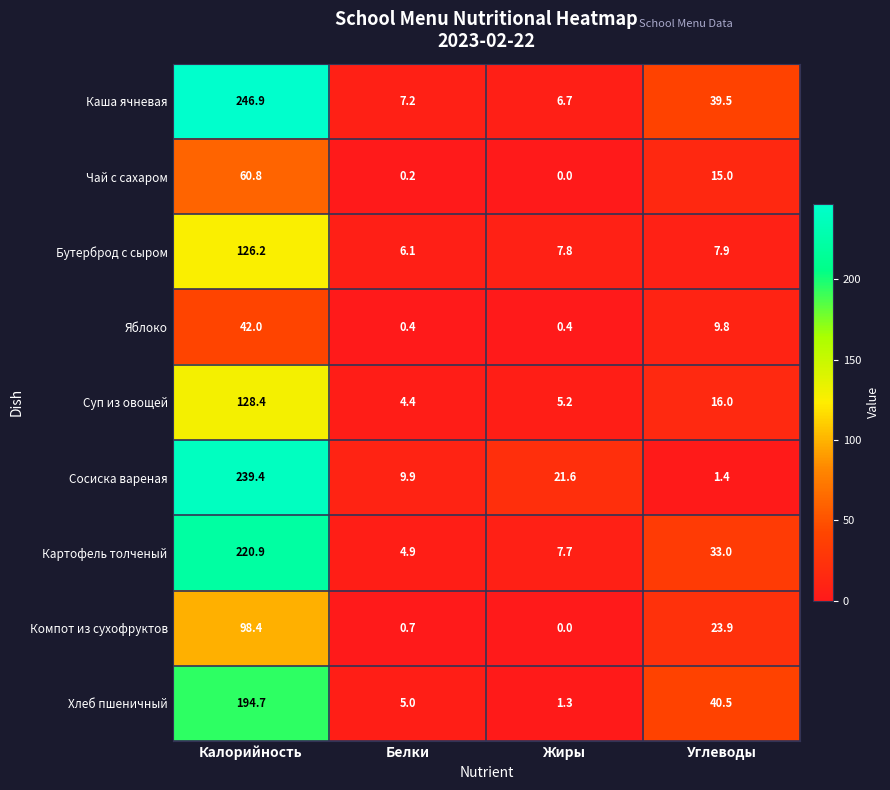

What is the maximum value shown in the chart?

246.9